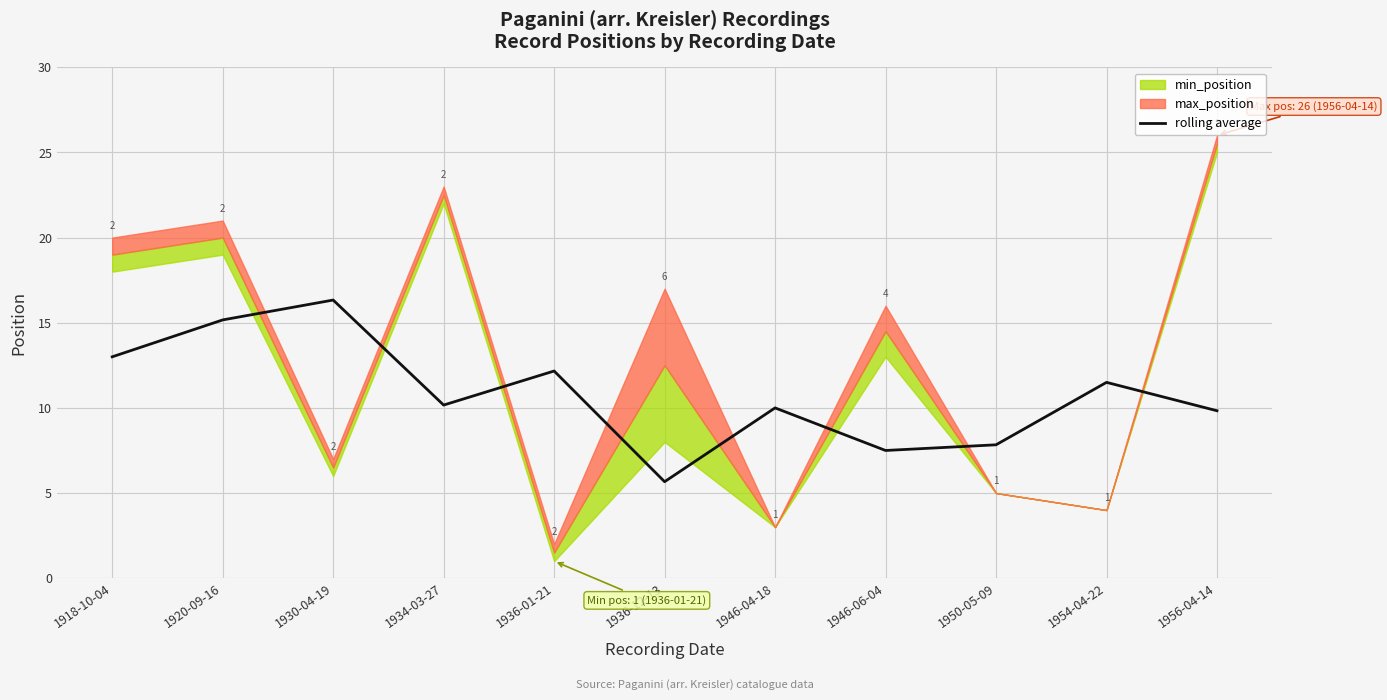

Approximately how many times larger is the value at 1946-04-18 compared to 1950-05-09?

1.3